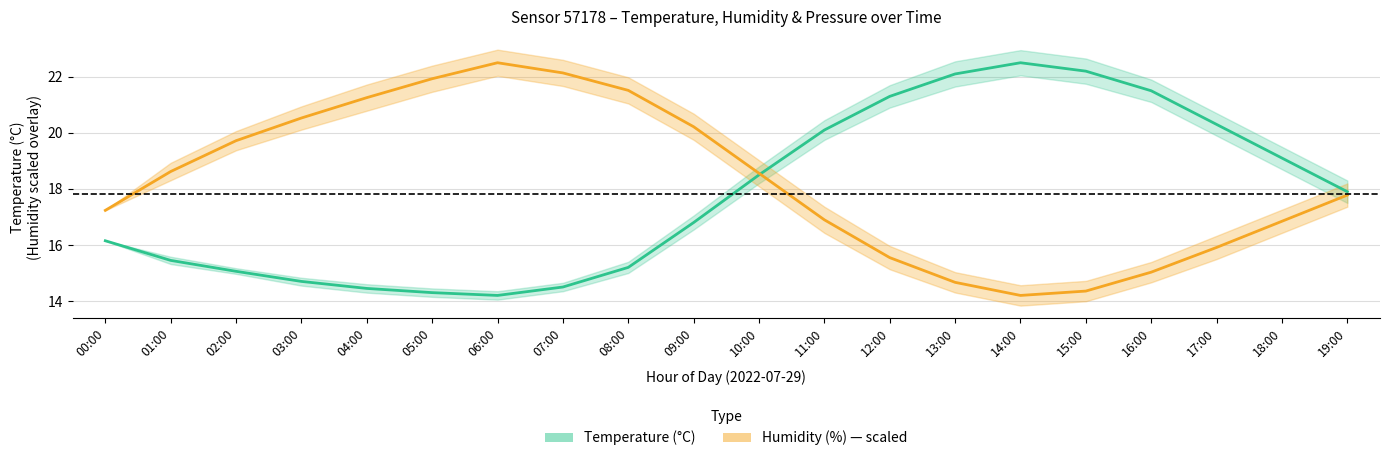

Reading left to right, what are all the values shown in this chart?

Temperature (°C): 00:00=16.1	01:00=15.4	02:00=15.1	03:00=14.7	04:00=14.4	05:00=14.3	06:00=14.2	07:00=14.5	08:00=15.2	09:00=16.8	10:00=18.5	11:00=20.1	12:00=21.3	13:00=22.1	14:00=22.5	15:00=22.2	16:00=21.5	17:00=20.3	18:00=19.1	19:00=17.9
Humidity (%): 00:00=17.2	01:00=18.6	02:00=19.7	03:00=20.5	04:00=21.3	05:00=21.9	06:00=22.5	07:00=22.1	08:00=21.5	09:00=20.2	10:00=18.6	11:00=16.9	12:00=15.5	13:00=14.7	14:00=14.2	15:00=14.4	16:00=15.0	17:00=15.9	18:00=16.8	19:00=17.8